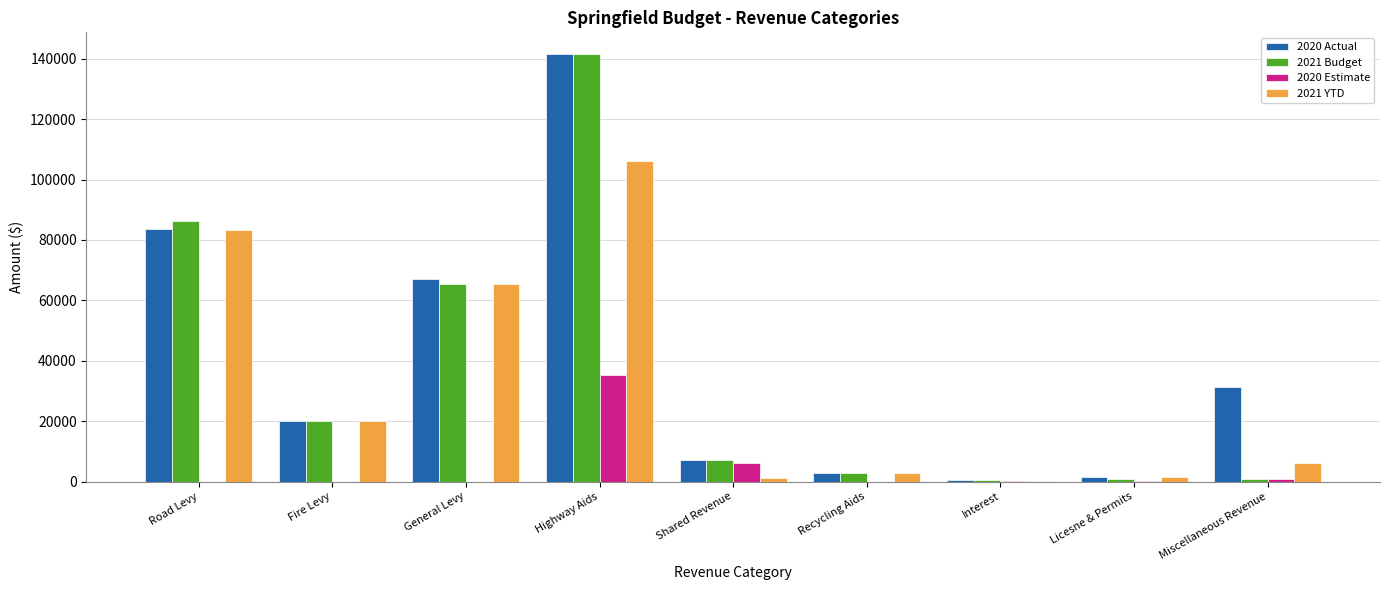

Which series has the largest total across all categories?

2020 Actual